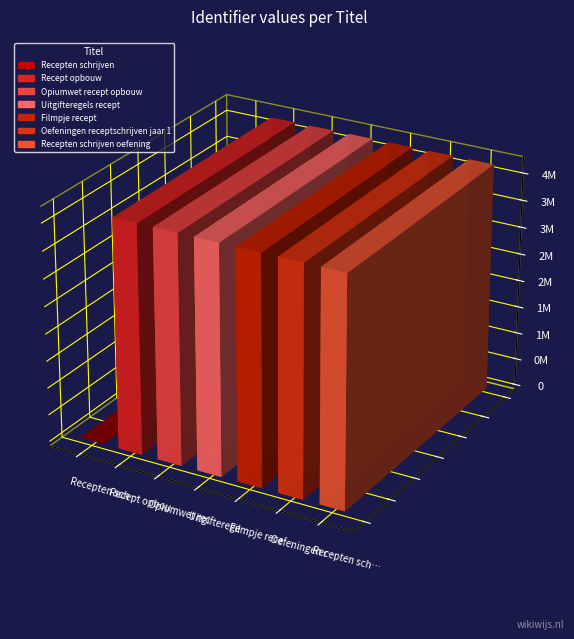

What position from the right is Uitgifteregels recept?

4